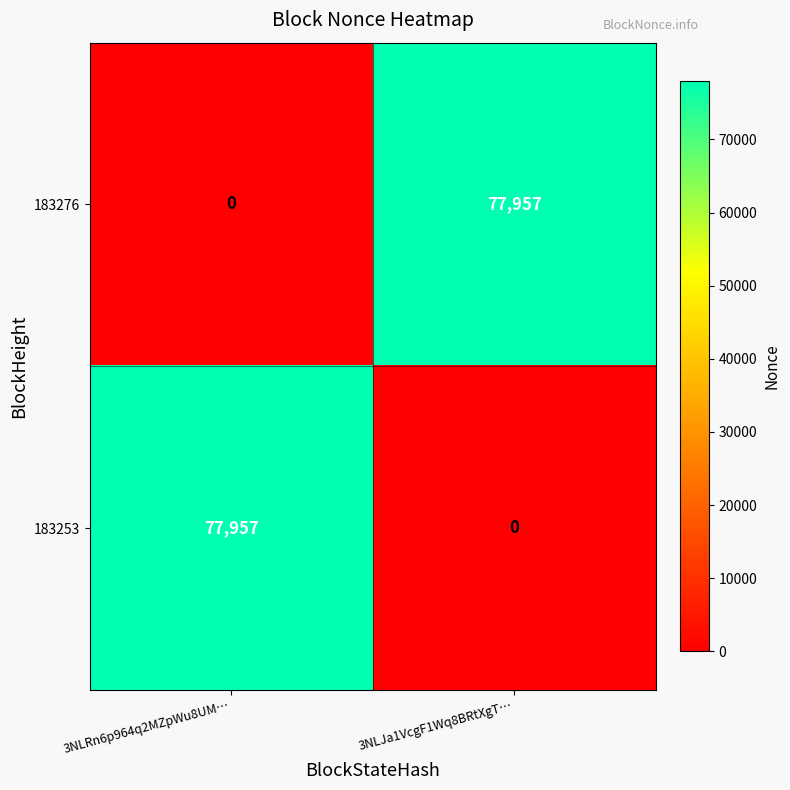

What is the total value across all series at 3NLJa1VcgF1Wq8BRtXgT…?

77957